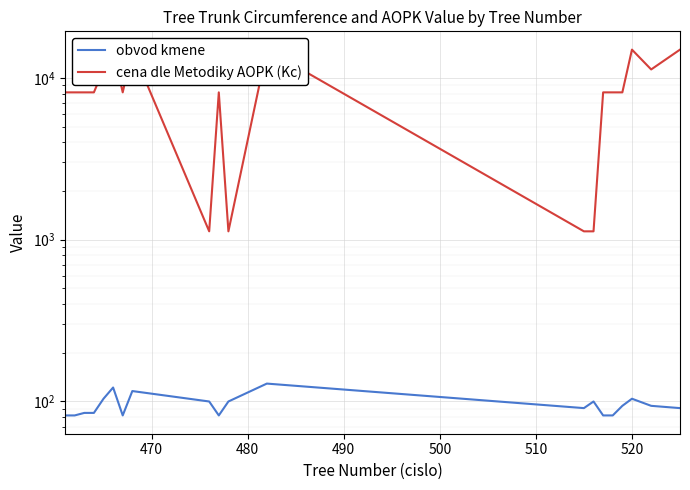

Which series has the widest spread of values?

cena dle Metodiky AOPK (Kc)